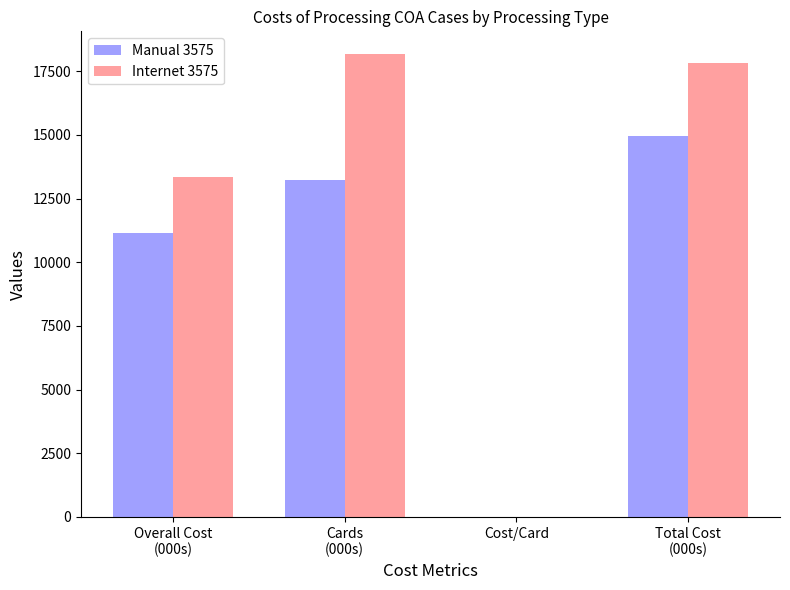

How many data points in Internet 3575 are above 17827?

2